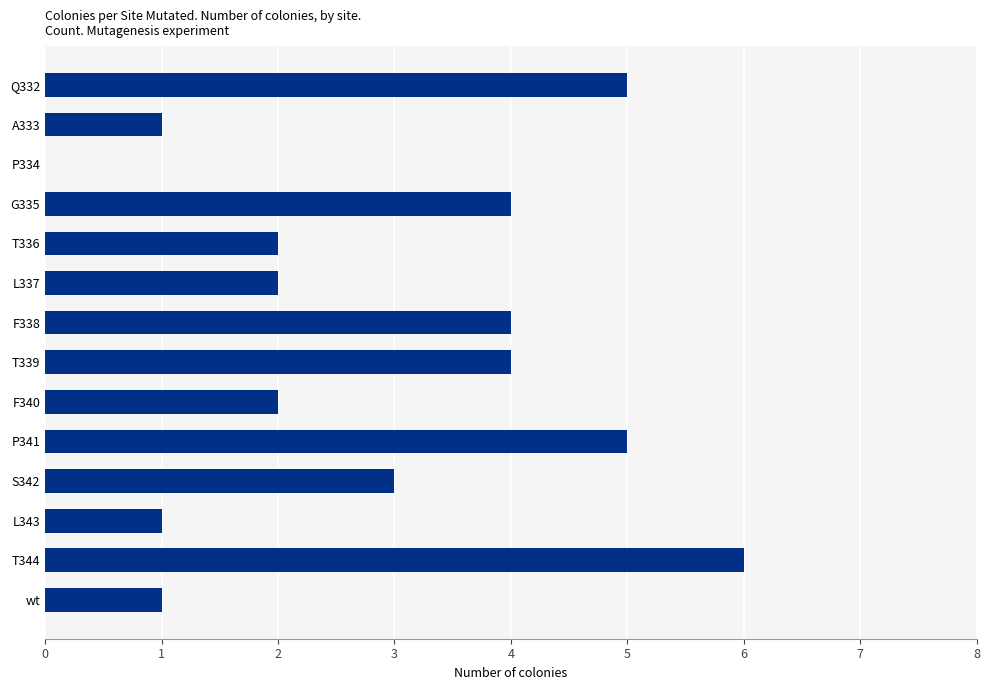

What is the sum of the values at A333 and Q332?

6